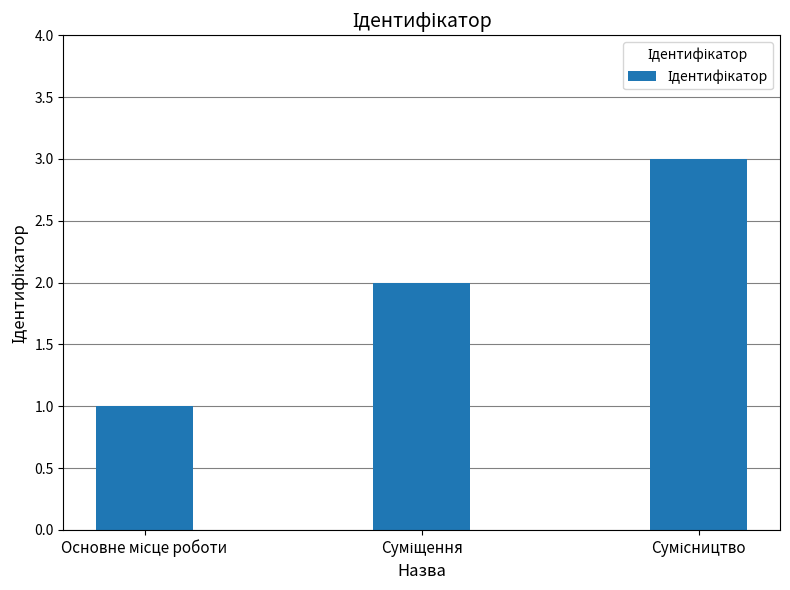

What is the sum of all values?

6